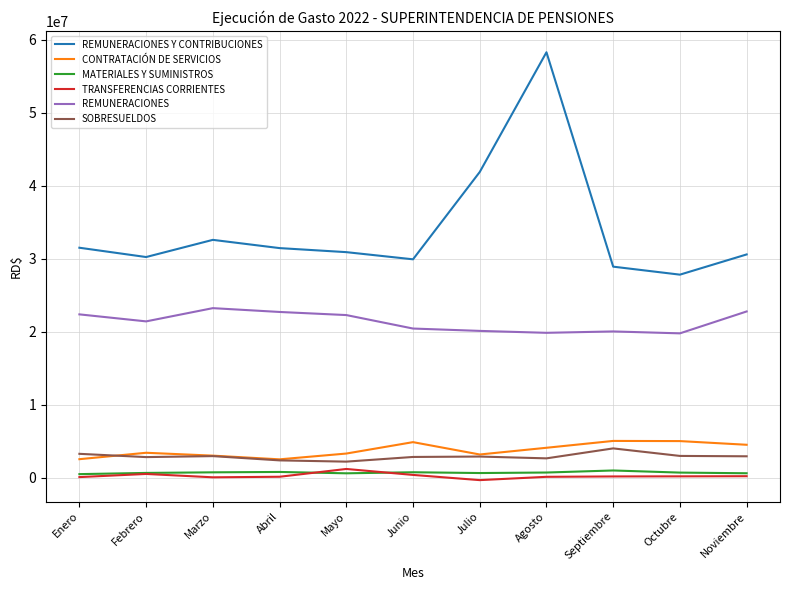

The SOBRESUELDOS series shows 2224382.8 at Mayo. True or false?

True